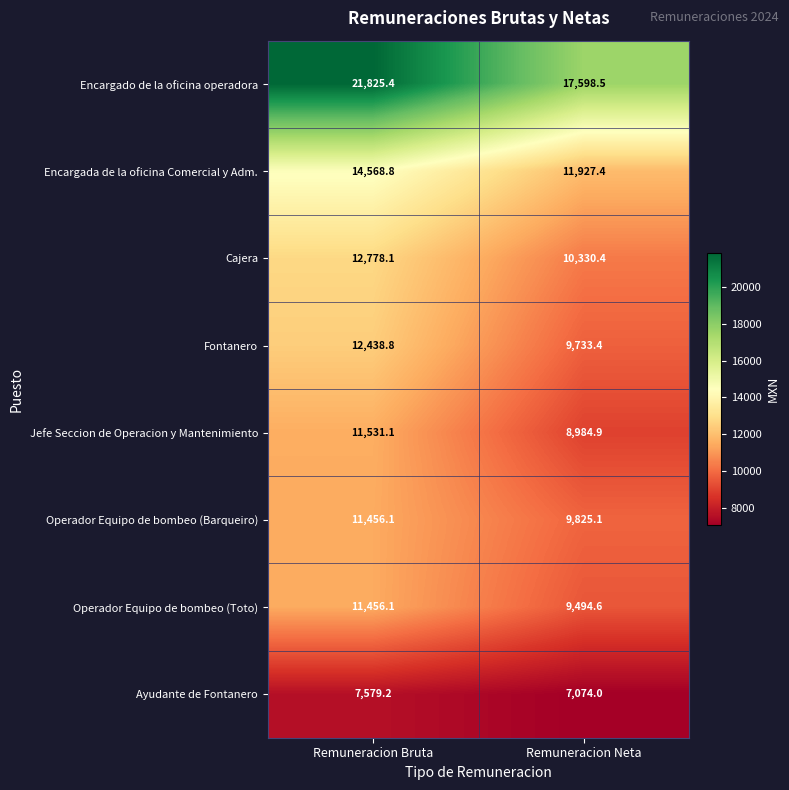

At which category does the chart reach its minimum across all series?

Remuneracion Neta